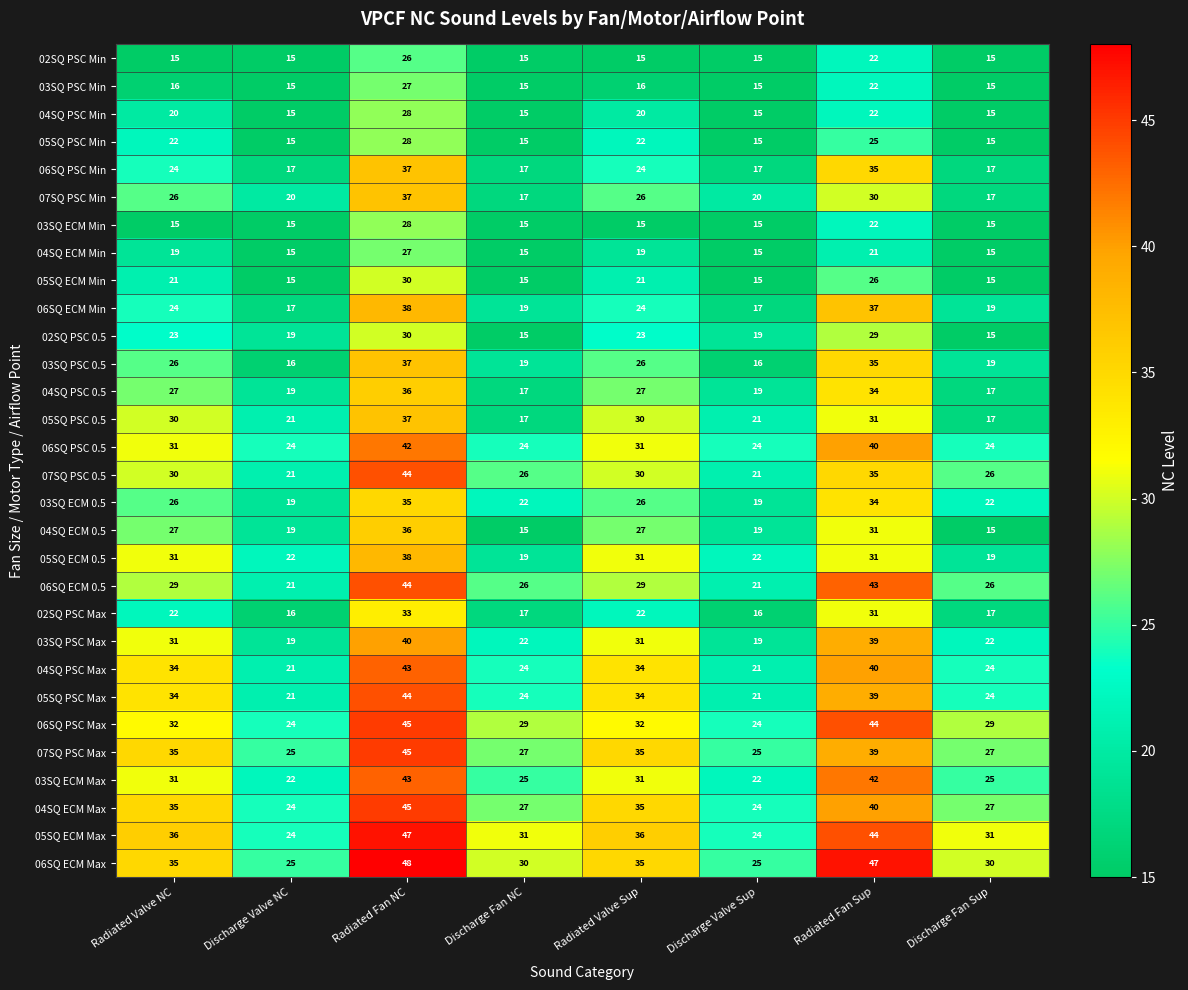

What is the maximum value shown in the chart?

48